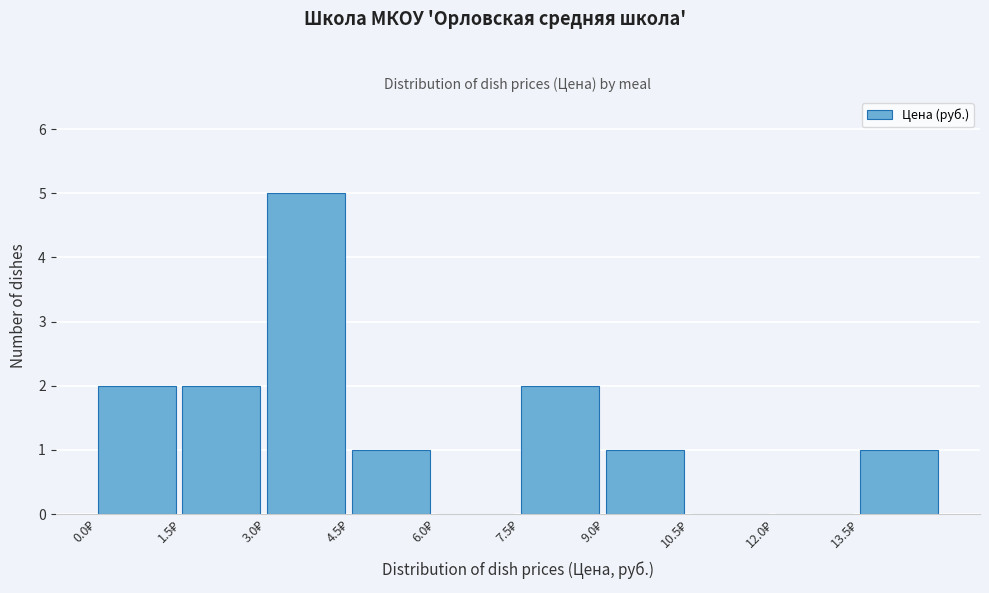

How tall is the bar that spans 3.0 to 4.5 on the x-axis? Neither the bar edges nor the heights are printed on the chart, so give them approximately, as read against the axes.

5